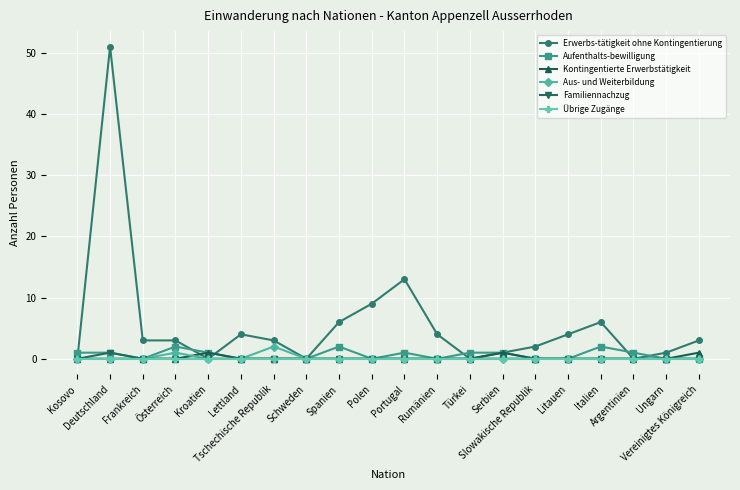

Which series has the largest total across all categories?

Erwerbs-tätigkeit ohne Kontingentierung